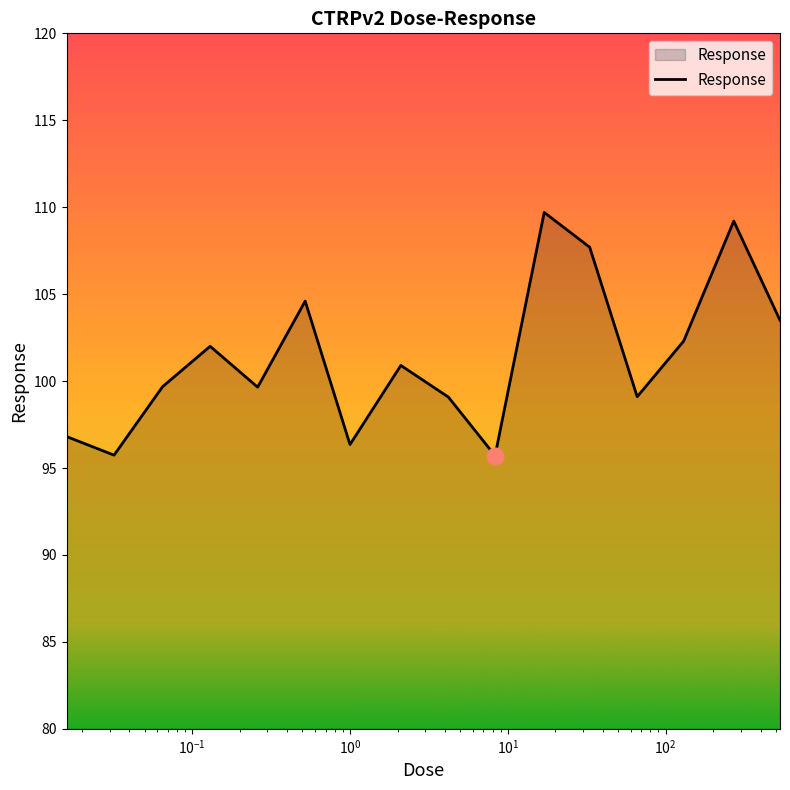

What is the difference between the maximum and minimum values?

14.0